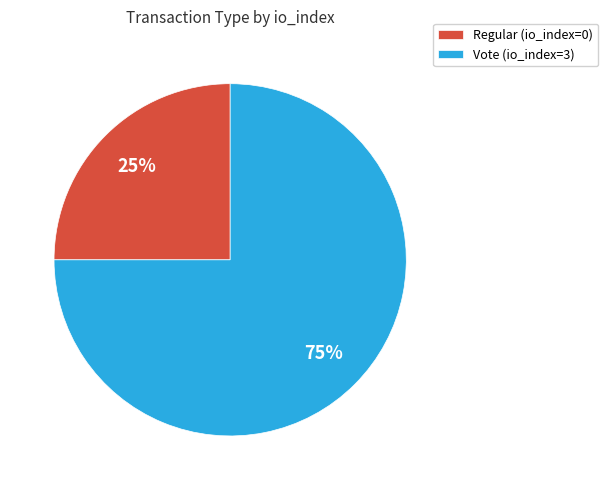

To the nearest percent, what is the average slice percentage?

50%